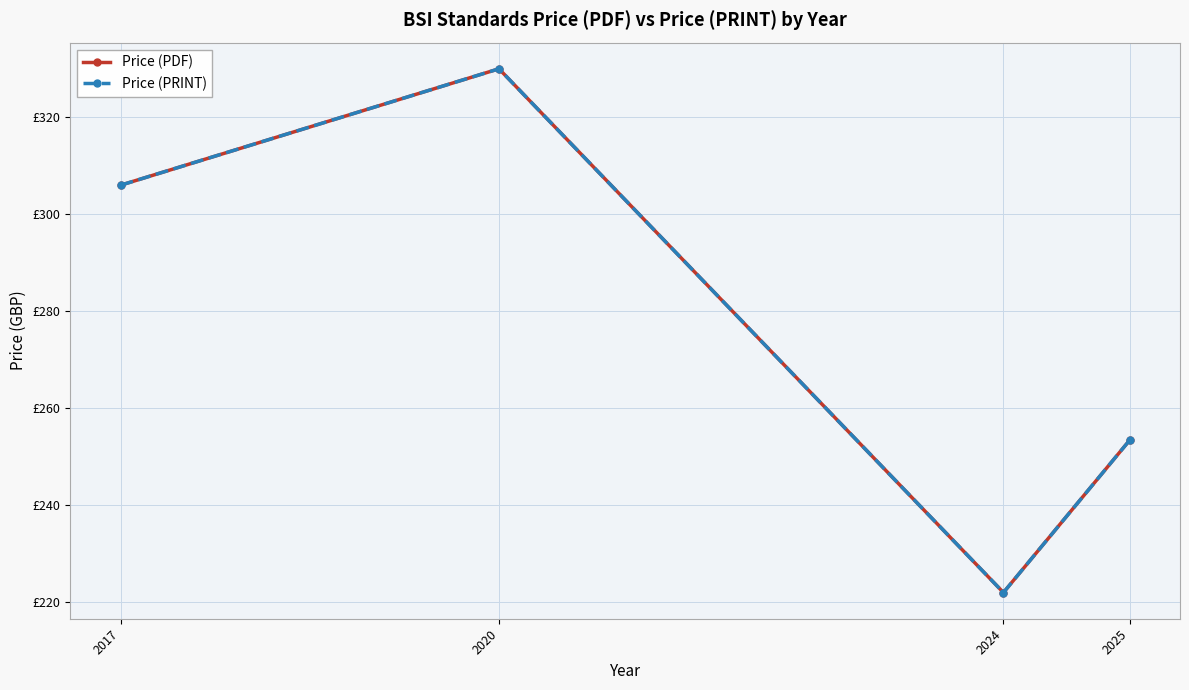

Is this an area chart (filled region under the line)?

No